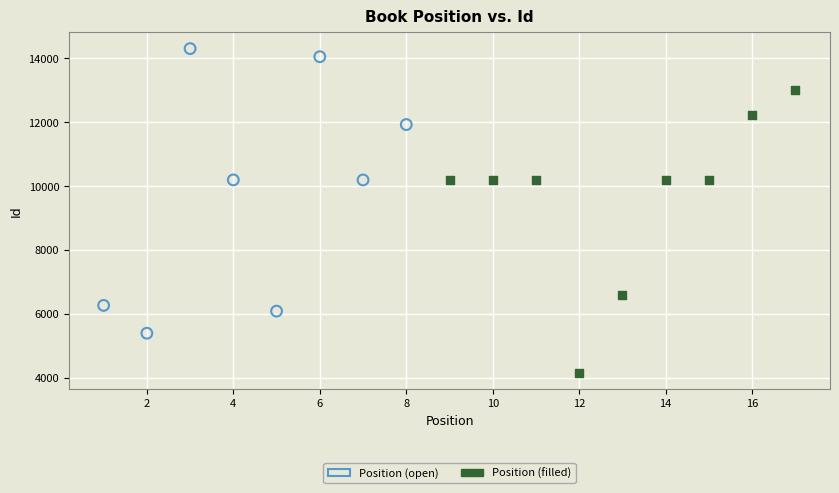

Which series reaches the minimum Y coordinate?

Position (filled)